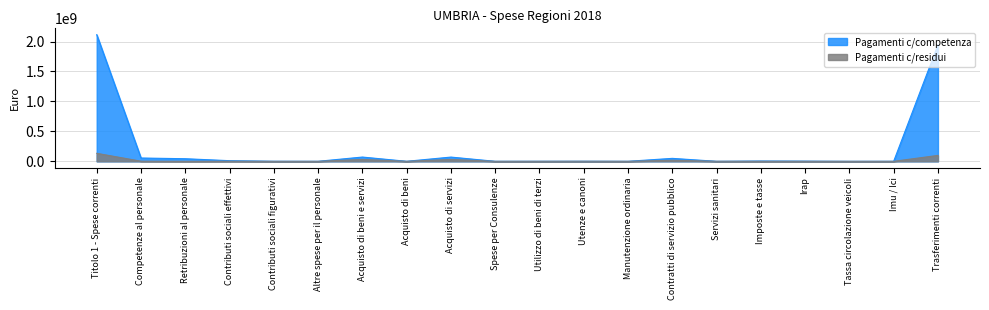

Rank the series by their average value, from lowest to highest.

Pagamenti c/residui, Pagamenti c/competenza